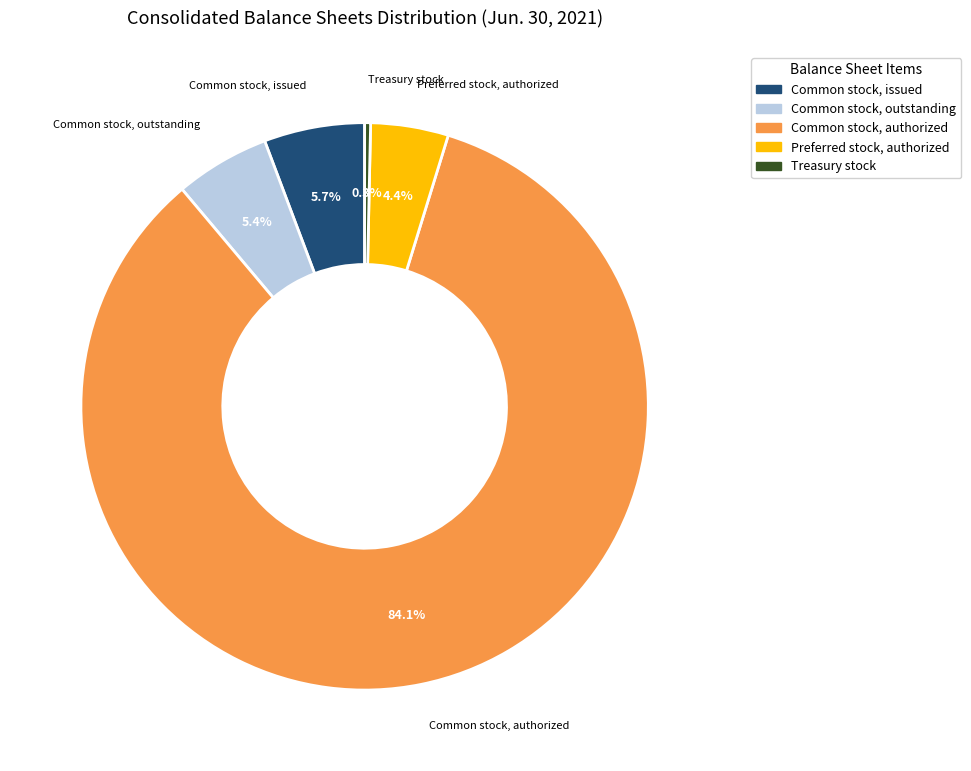

Does any single category account for the majority?

Yes